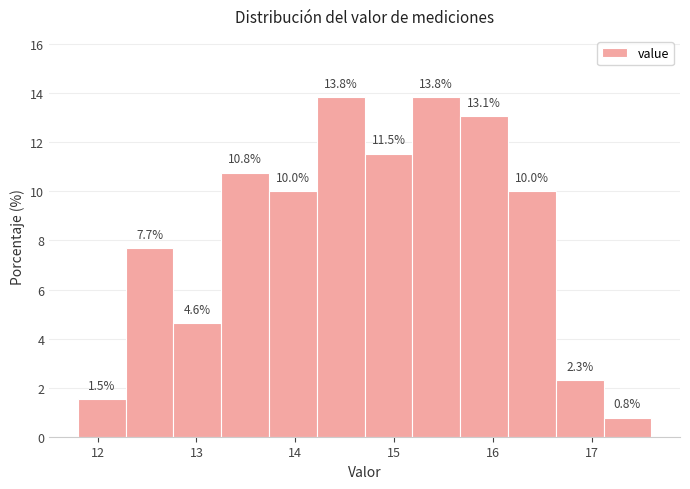

Reading left to right, list every bar in this chart as the range it spans on the x-axis followed by its height. The bar edges are not printed on the chart, so give them approximately, as read against the axis.

11.8 to 12.3: 1.5
12.3 to 12.8: 7.7
12.8 to 13.3: 4.6
13.3 to 13.7: 10.8
13.7 to 14.2: 10.0
14.2 to 14.7: 13.8
14.7 to 15.2: 11.5
15.2 to 15.7: 13.8
15.7 to 16.2: 13.1
16.2 to 16.6: 10.0
16.6 to 17.1: 2.3
17.1 to 17.6: 0.8